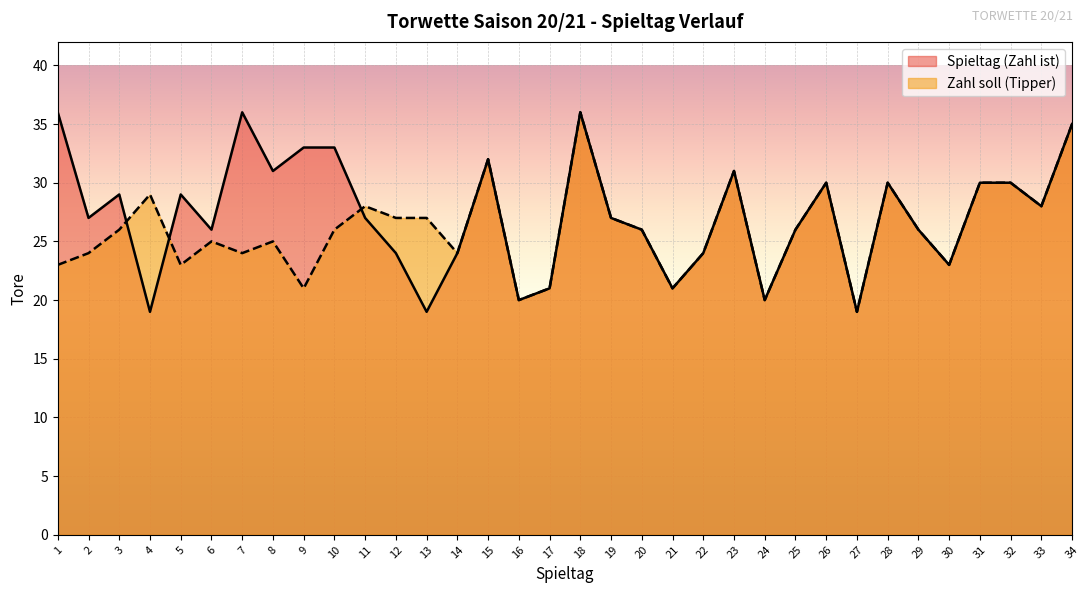

Reading left to right, what are all the values shown in this chart?

Spieltag (Zahl ist): 36	27	29	19	29	26	36	31	33	33	27	24	19	24	32	20	21	36	27	26	21	24	31	20	26	30	19	30	26	23	30	30	28	35
Zahl soll (Tipper): 23	24	26	29	23	25	24	25	21	26	28	27	27	24	32	20	21	36	27	26	21	24	31	20	26	30	19	30	26	23	30	30	28	35